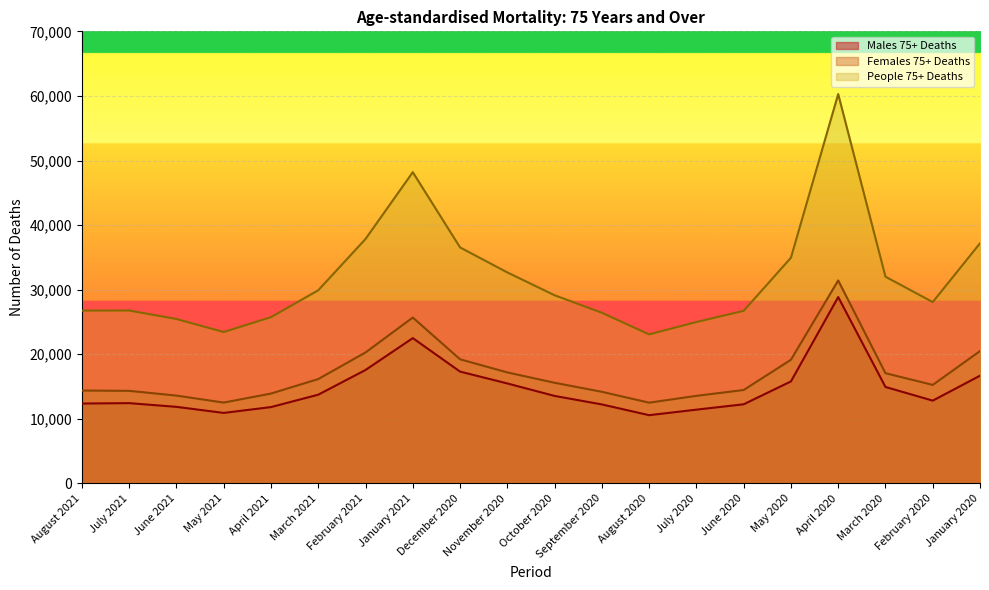

True or false: Females 75+ Deaths and People 75+ Deaths intersect in this chart.

False